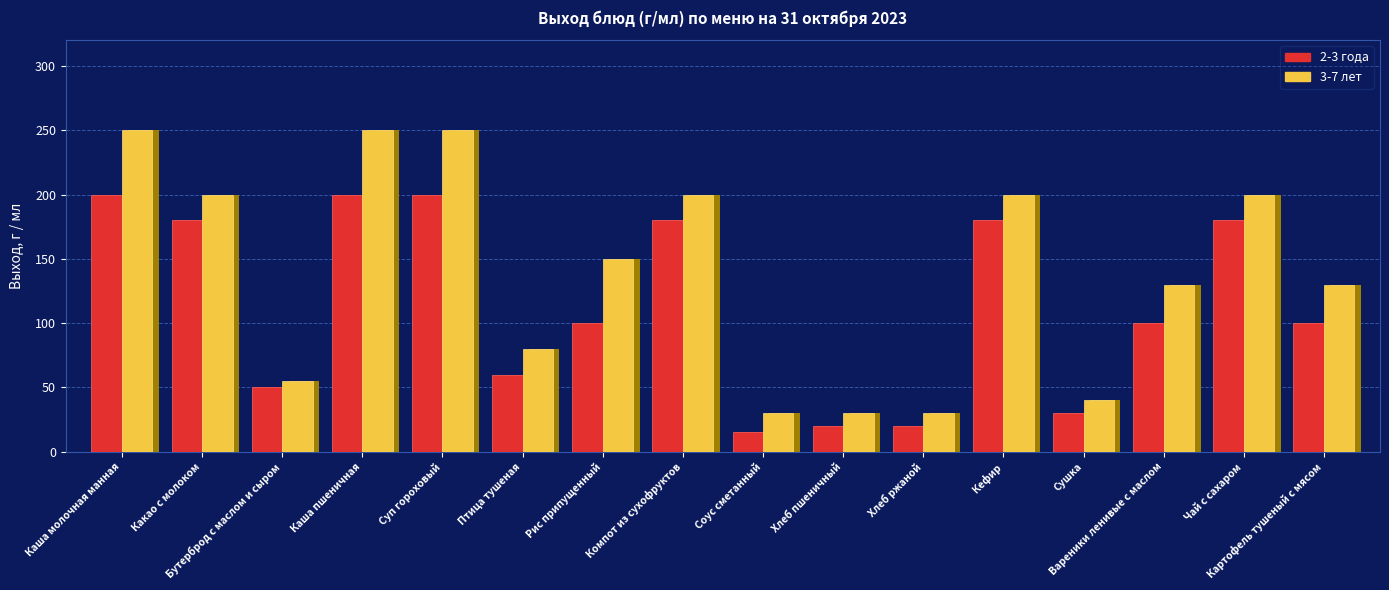

At which label does 3-7 лет reach its peak?

Каша молочная манная